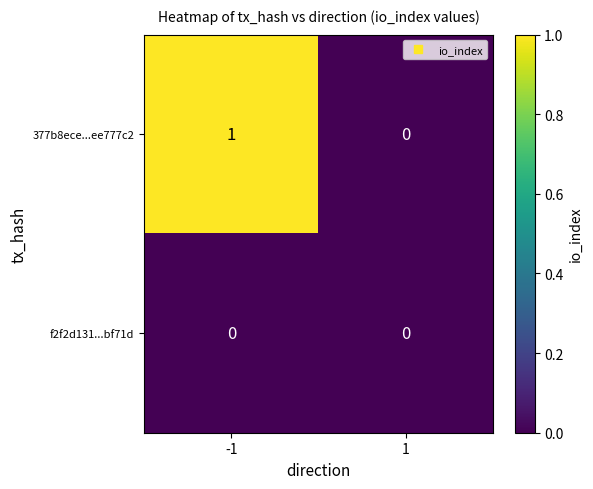

List the series in order of their peak value, highest first.

377b8ece...ee777c2, f2f2d131...bf71d